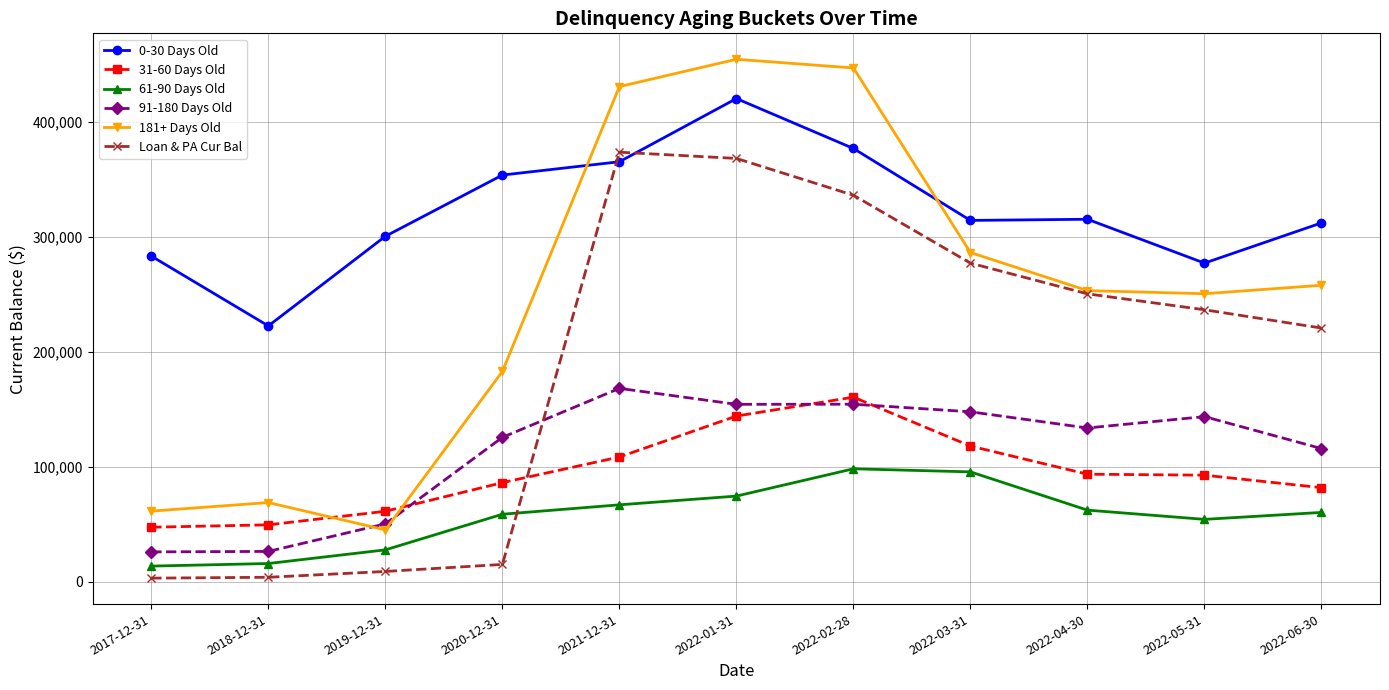

At which category is the sum across all series the highest?

2022-01-31